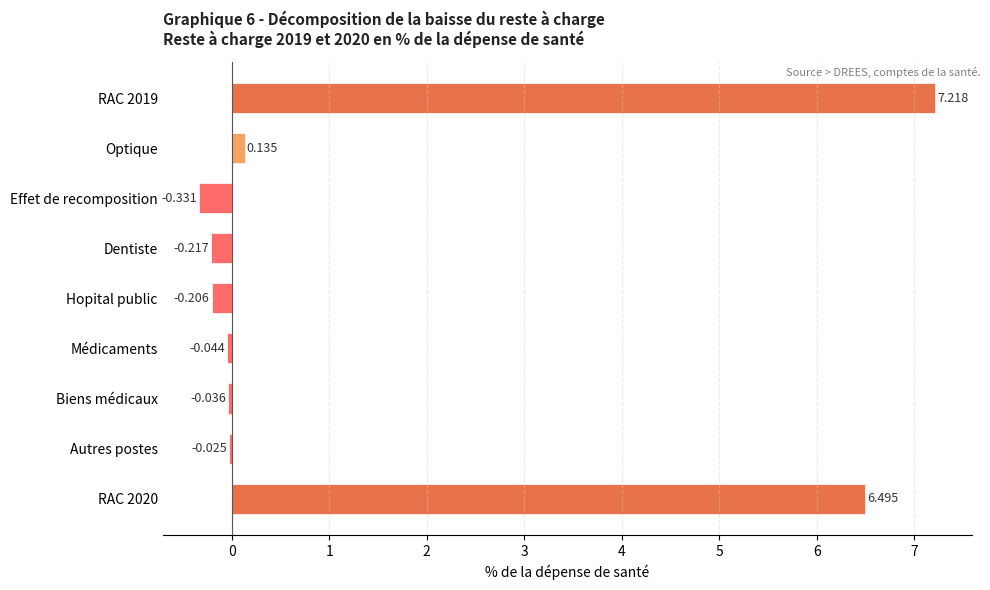

Does the chart contain stacked bars?

No